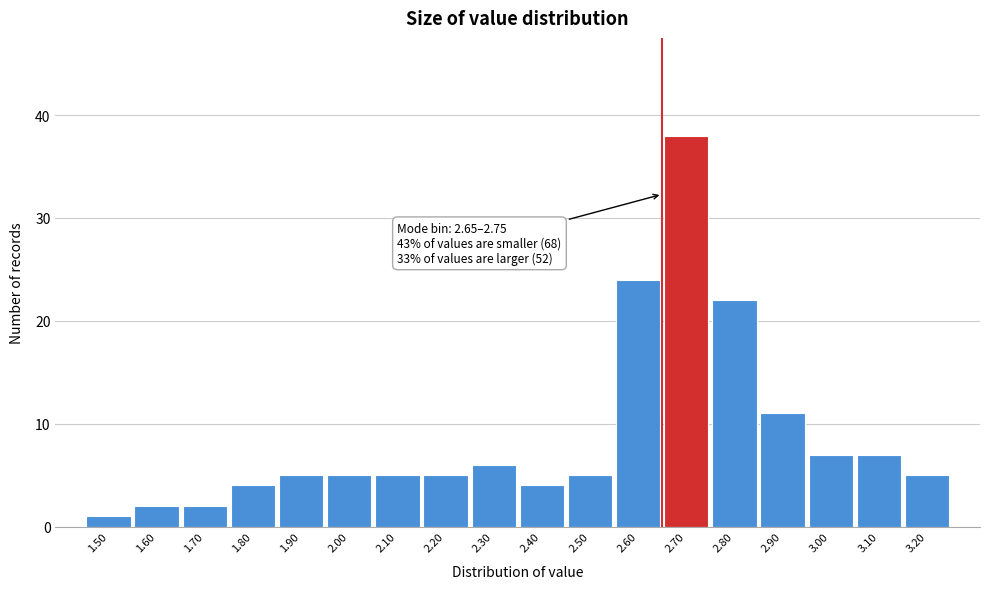

Over which range of the x-axis is the bar tallest?

2.65 to 2.75